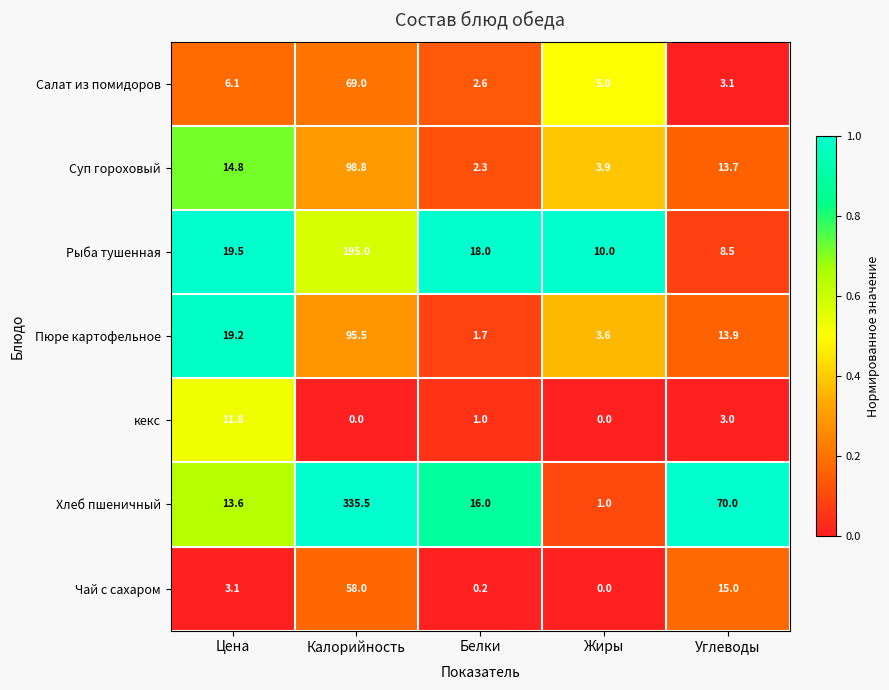

At which category does the chart reach its peak across all series?

Калорийность